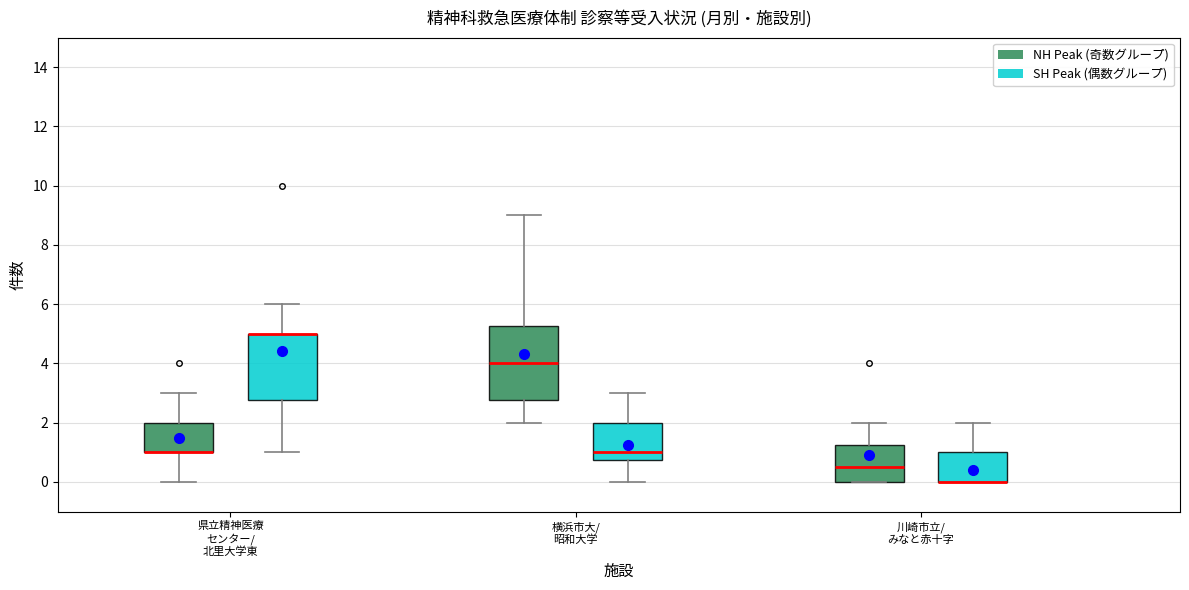

Which box is the tallest, from its lower edge to its upper edge?

横浜市大/ 昭和大学 (NH Peak (奇数グループ))